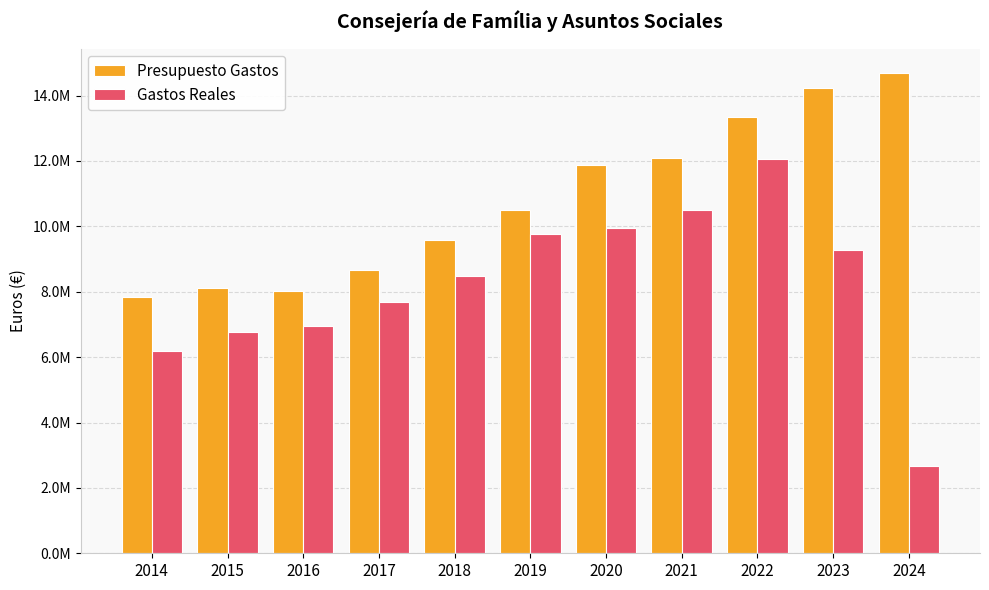

Does the chart contain any negative values?

No